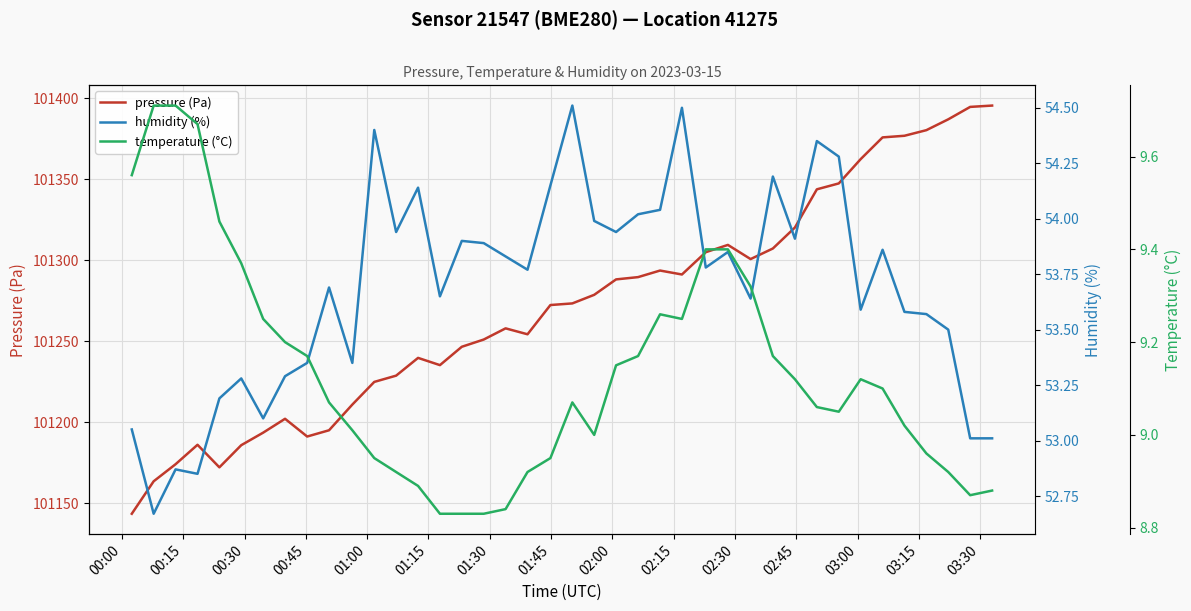

What is the highest value of the pressure (Pa) series?

101395.6